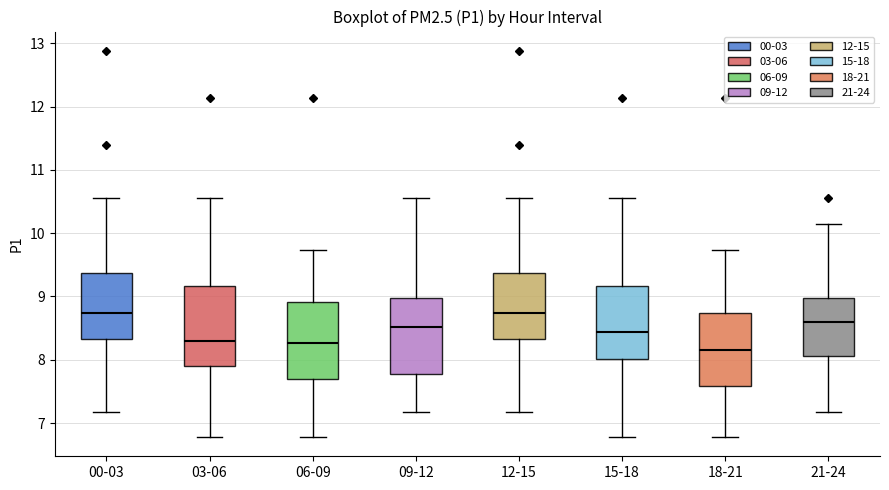

Reading left to right, transcribe this box plot: for each box, give where its median line is, the range the box spans, and where its two whiskers end, as read against the y-axis. The values are not printed on the chart, so give them approximately, as read against the axis.

00-03: median 8.7, box 8.3 to 9.4, whiskers 7.2 to 10.6
03-06: median 8.3, box 7.9 to 9.2, whiskers 6.8 to 10.6
06-09: median 8.3, box 7.7 to 8.9, whiskers 6.8 to 9.7
09-12: median 8.5, box 7.8 to 9.0, whiskers 7.2 to 10.6
12-15: median 8.7, box 8.3 to 9.4, whiskers 7.2 to 10.6
15-18: median 8.4, box 8.0 to 9.2, whiskers 6.8 to 10.6
18-21: median 8.2, box 7.6 to 8.7, whiskers 6.8 to 9.7
21-24: median 8.6, box 8.1 to 9.0, whiskers 7.2 to 10.2